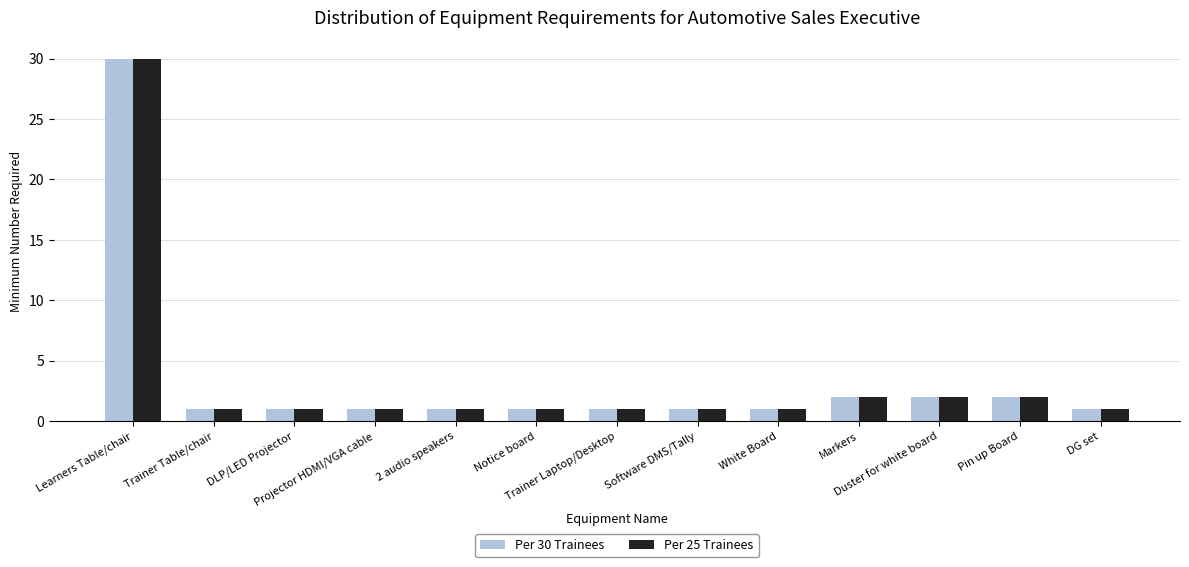

What is the highest value of the Per 25 Trainees series?

30